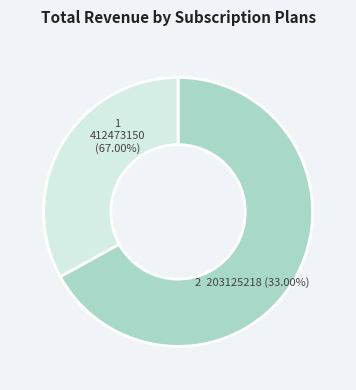

Which category has the smallest portion of the pie?

2